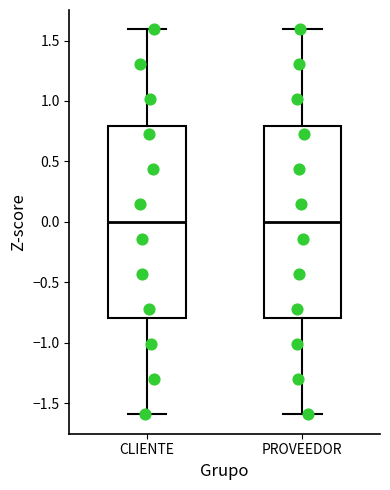

Reading left to right, read every box against the y-axis: the position of its median line, the range the box covers, and the ends of its whiskers. The values are not printed on the chart, so give them approximately, as read against the axis.

CLIENTE: median 0.0, box -0.8 to 0.8, whiskers -1.6 to 1.6
PROVEEDOR: median 0.0, box -0.8 to 0.8, whiskers -1.6 to 1.6